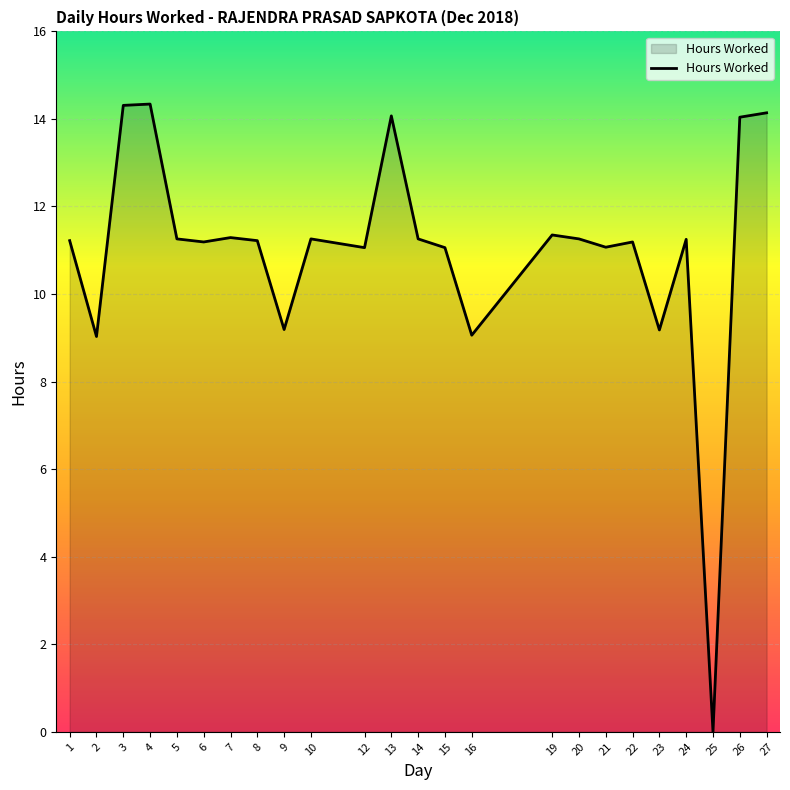

What is the change in value from 23 to 26?

+4.9